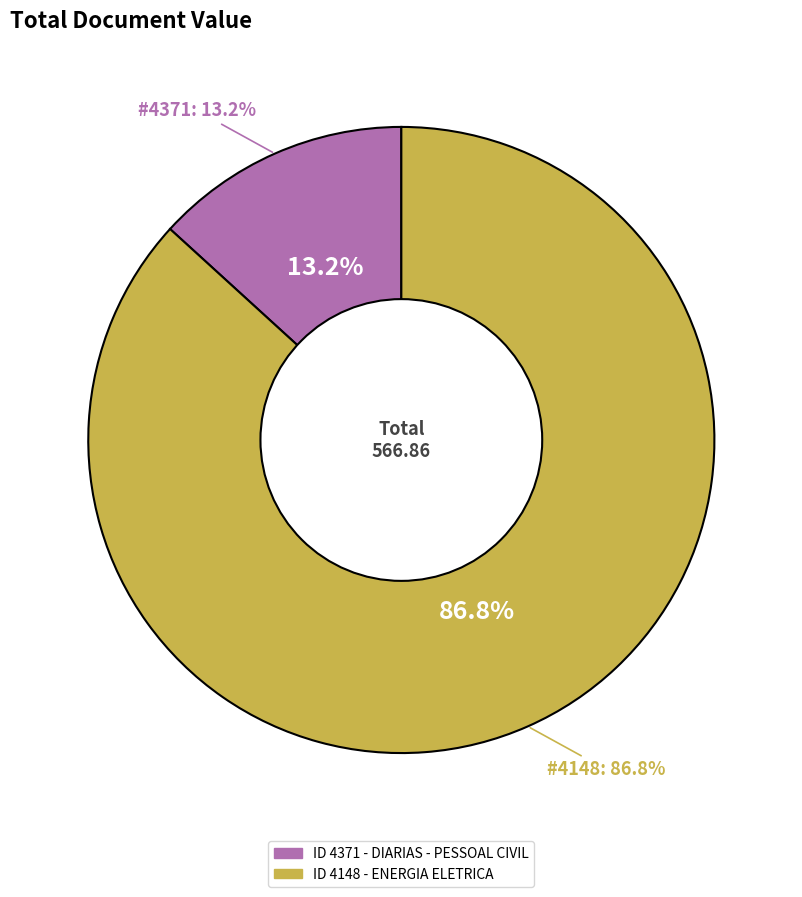

Does 4148 account for over 50% of the chart?

Yes